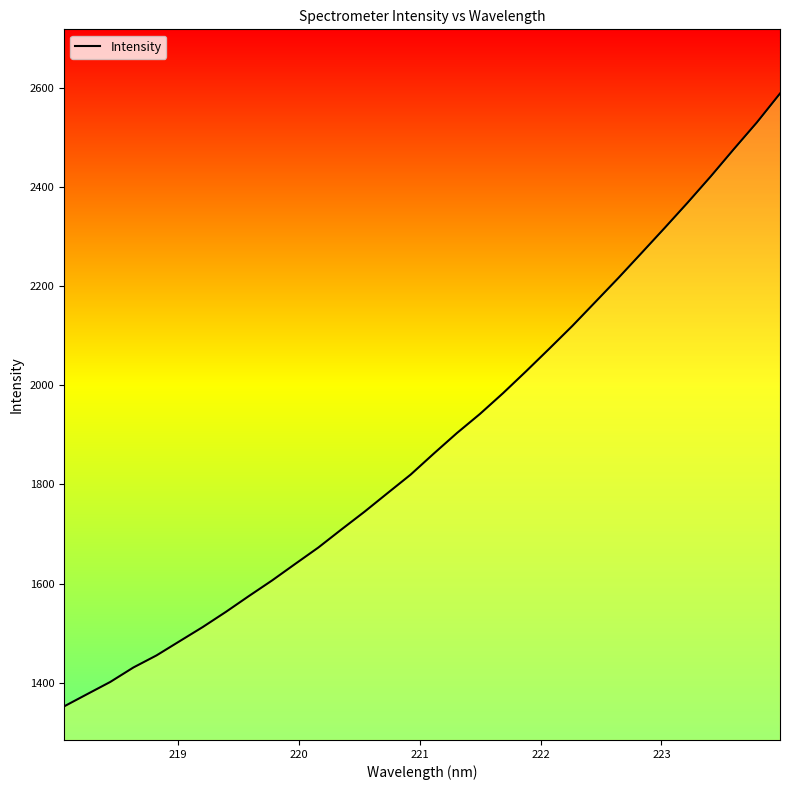

How many values are below 1862?

16